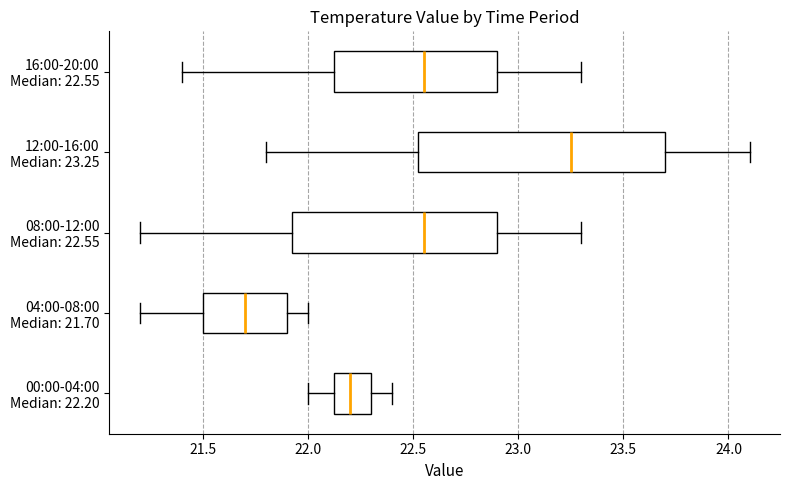

Reading bottom to top, read every box against the x-axis: the position of its median line, the range the box covers, and the ends of its whiskers. The values are not printed on the chart, so give them approximately, as read against the axis.

00:00-04:00 Median: 22.20: median 22.20, box 22.15 to 22.30, whiskers 22.00 to 22.40
04:00-08:00 Median: 21.70: median 21.70, box 21.50 to 21.90, whiskers 21.20 to 22.00
08:00-12:00 Median: 22.55: median 22.55, box 21.95 to 22.90, whiskers 21.20 to 23.30
12:00-16:00 Median: 23.25: median 23.25, box 22.55 to 23.70, whiskers 21.80 to 24.10
16:00-20:00 Median: 22.55: median 22.55, box 22.15 to 22.90, whiskers 21.40 to 23.30